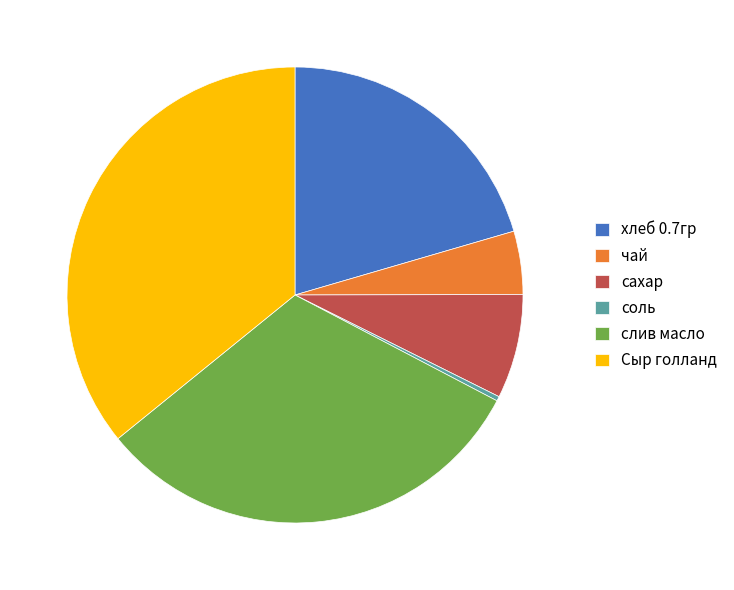

Do сахар and чай together represent more than half of the pie?

No